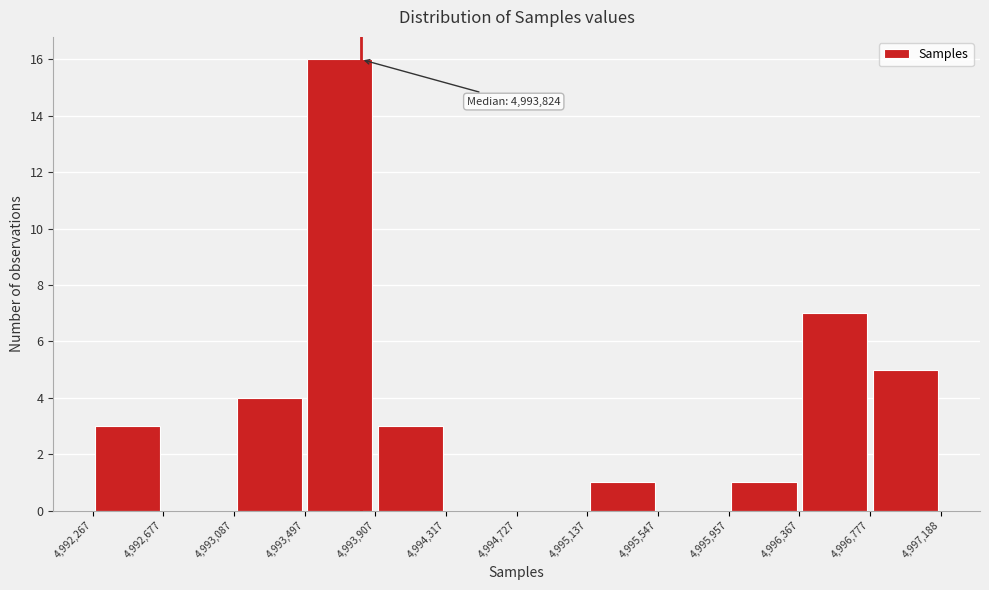

Which range on the x-axis has the tallest bar?

4,993,497 to 4,993,907